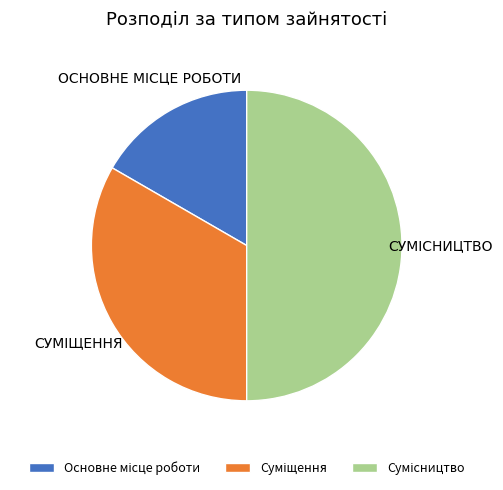

Between Основне місце роботи and Суміщення, which is larger?

Суміщення